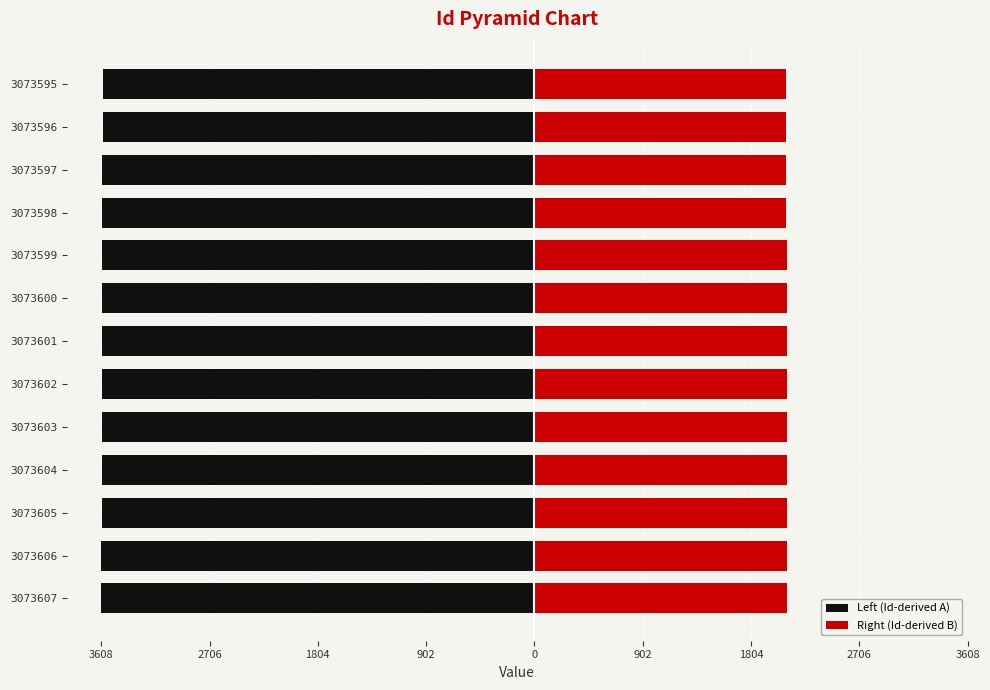

Does the chart contain stacked bars?

No